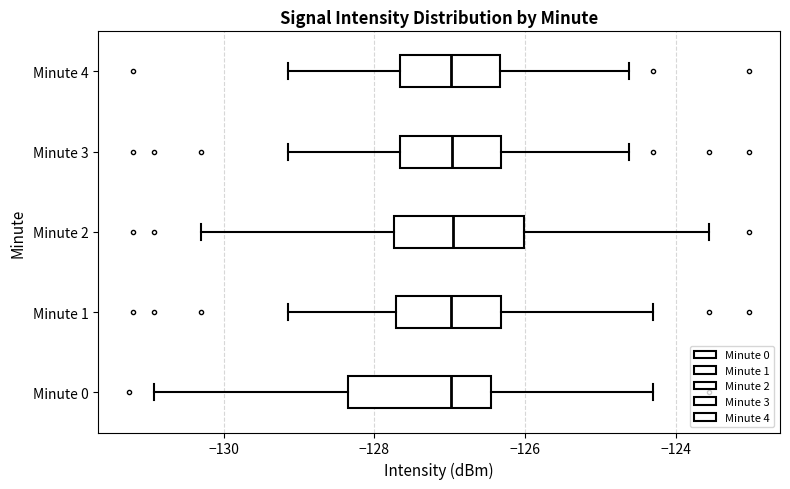

Reading bottom to top, transcribe this box plot: for each box, give where its median line is, the range the box spans, and where its two whiskers end, as read against the x-axis. The values are not printed on the chart, so give them approximately, as read against the axis.

Minute 0: median -127.0, box -128.4 to -126.4, whiskers -131.0 to -124.2
Minute 1: median -127.0, box -127.8 to -126.4, whiskers -129.2 to -124.2
Minute 2: median -127.0, box -127.8 to -126.0, whiskers -130.4 to -123.6
Minute 3: median -127.0, box -127.6 to -126.4, whiskers -129.2 to -124.6
Minute 4: median -127.0, box -127.6 to -126.4, whiskers -129.2 to -124.6